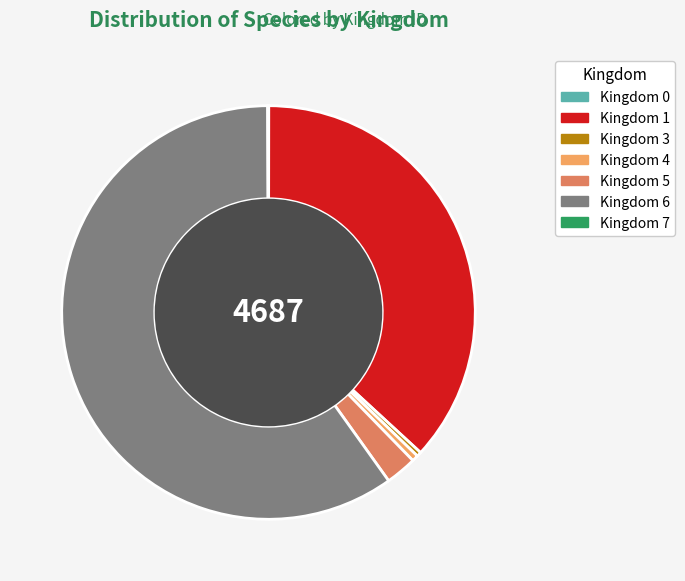

Does any single category account for the majority?

Yes